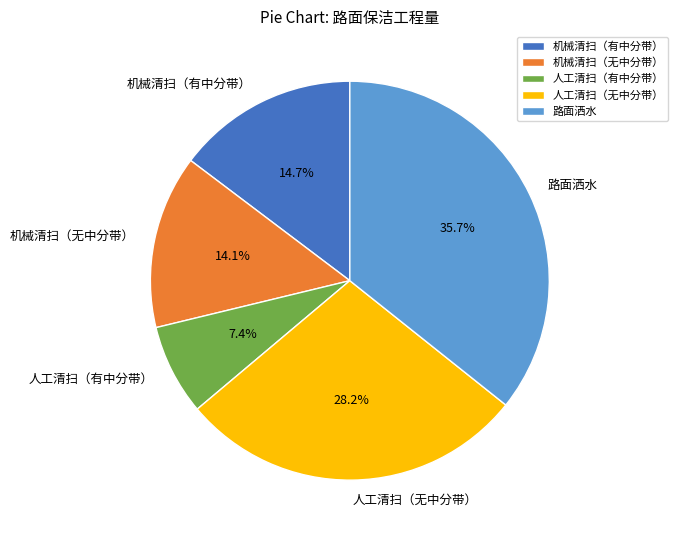

Rank the categories by value from lowest to highest.

人工清扫（有中分带）, 机械清扫（无中分带）, 机械清扫（有中分带）, 人工清扫（无中分带）, 路面洒水